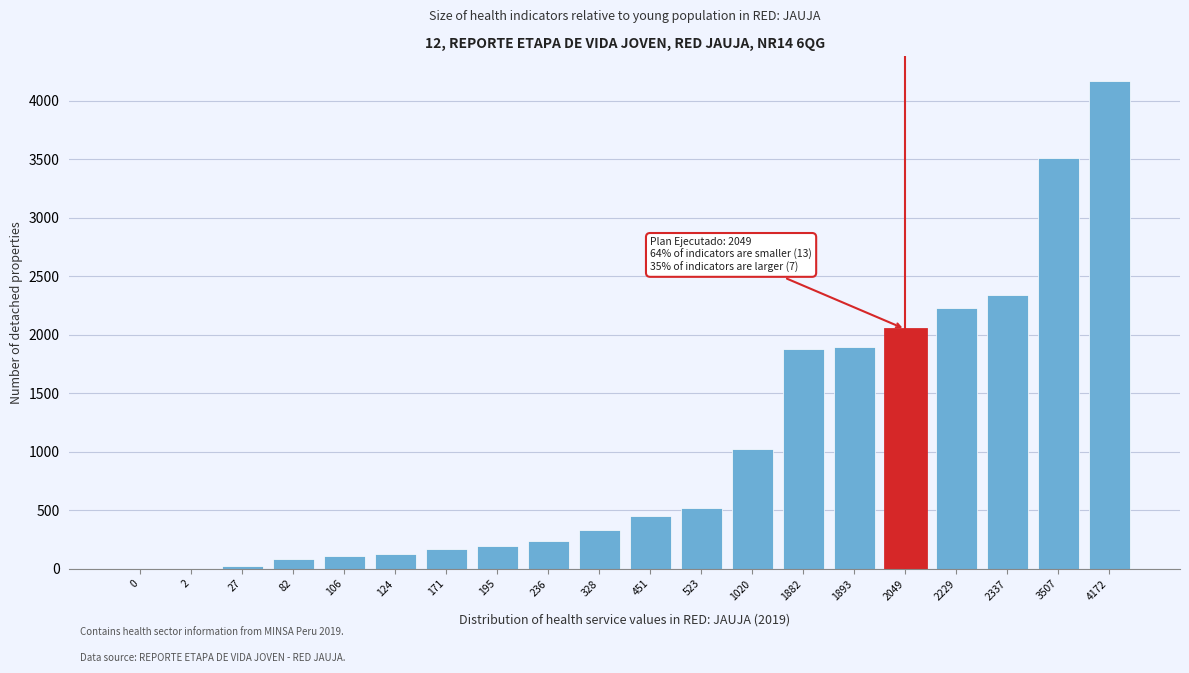

Which label corresponds to the largest value in the chart?

4172